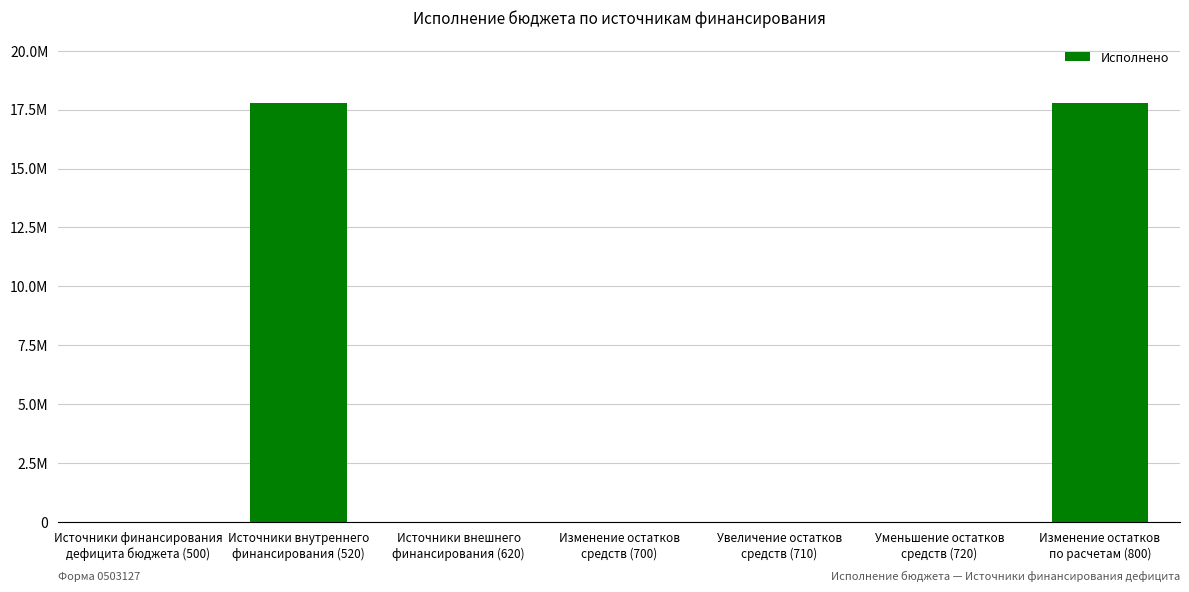

Are the bars horizontal?

No